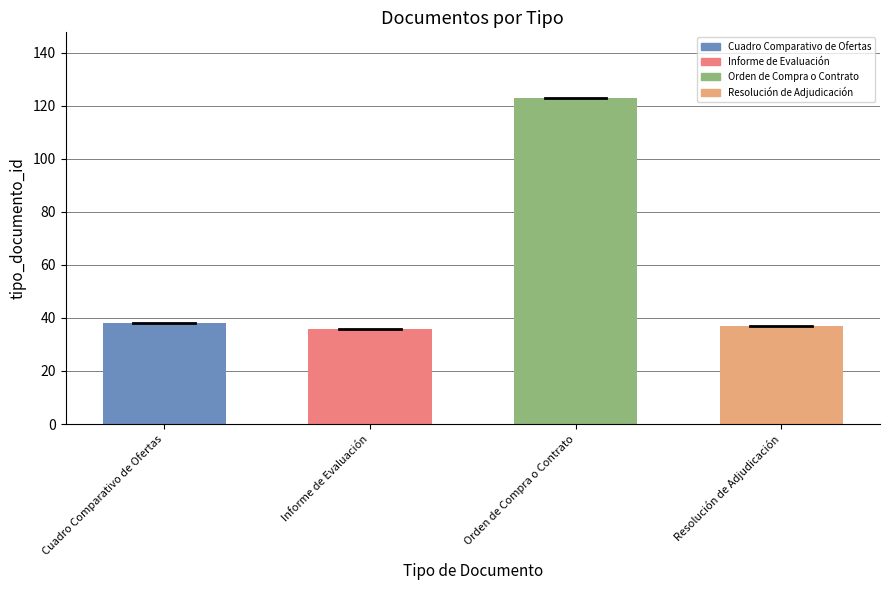

The chart shows a value of 66 at Cuadro Comparativo de Ofertas. True or false?

False